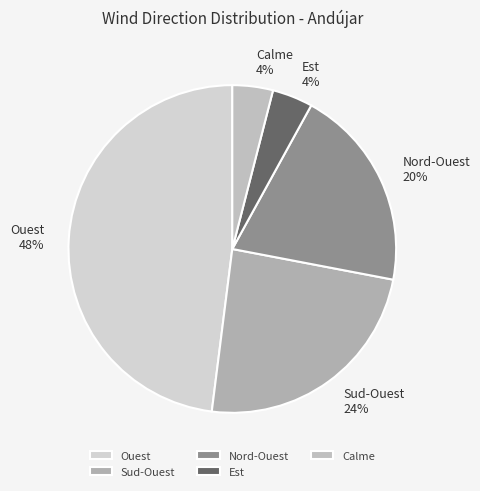

How many slices are in this pie chart?

5